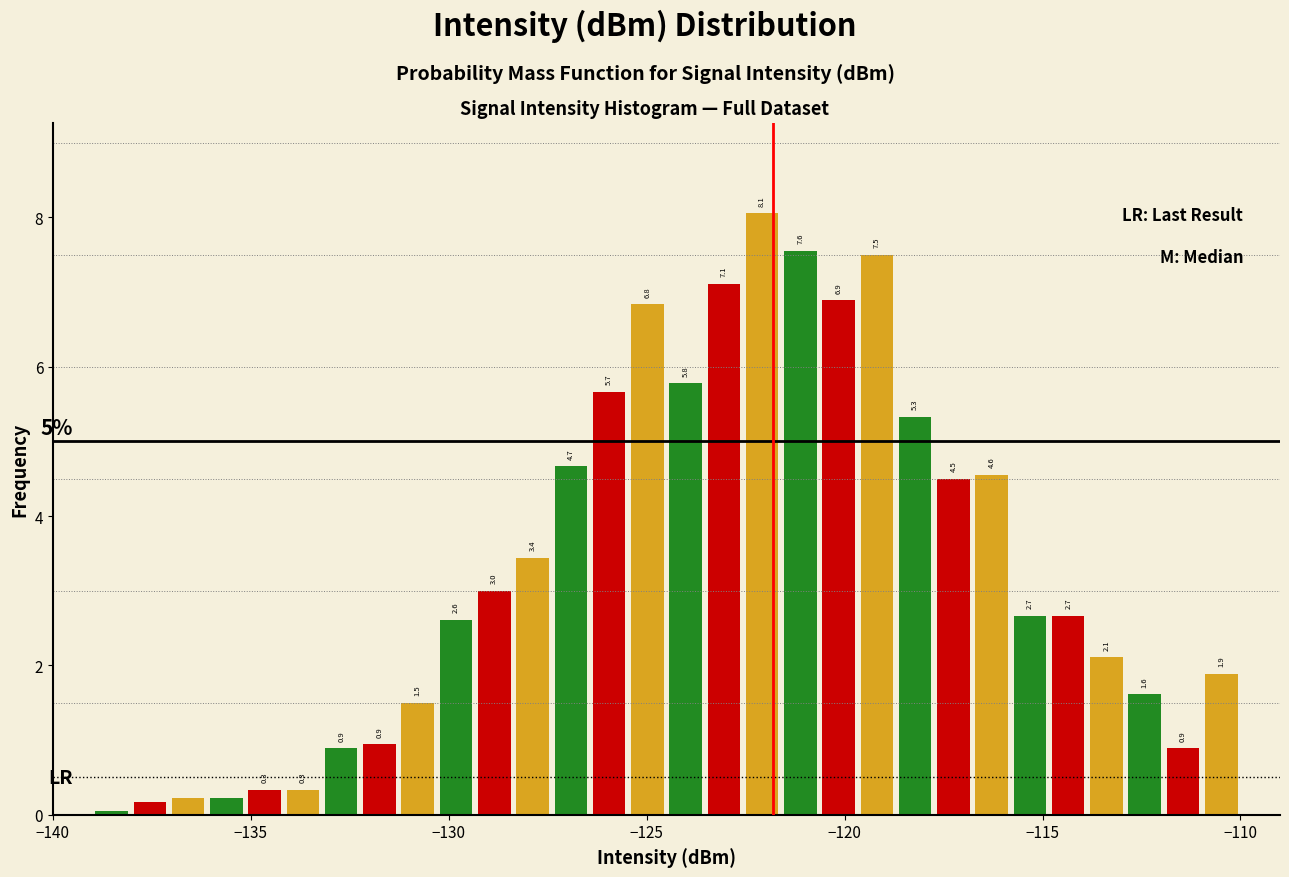

Read against the x-axis, roughly where is the centre of the tallest bar?

-122.0